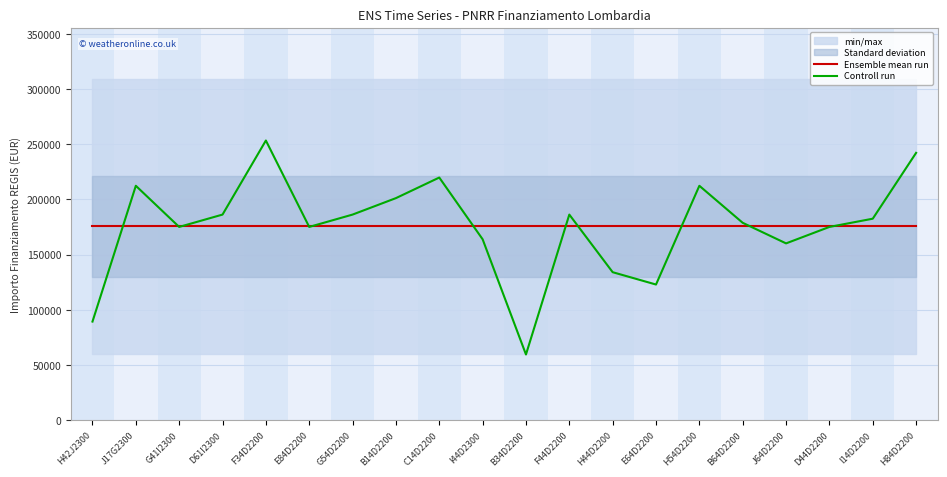

Which series has the largest total across all categories?

Ensemble mean run